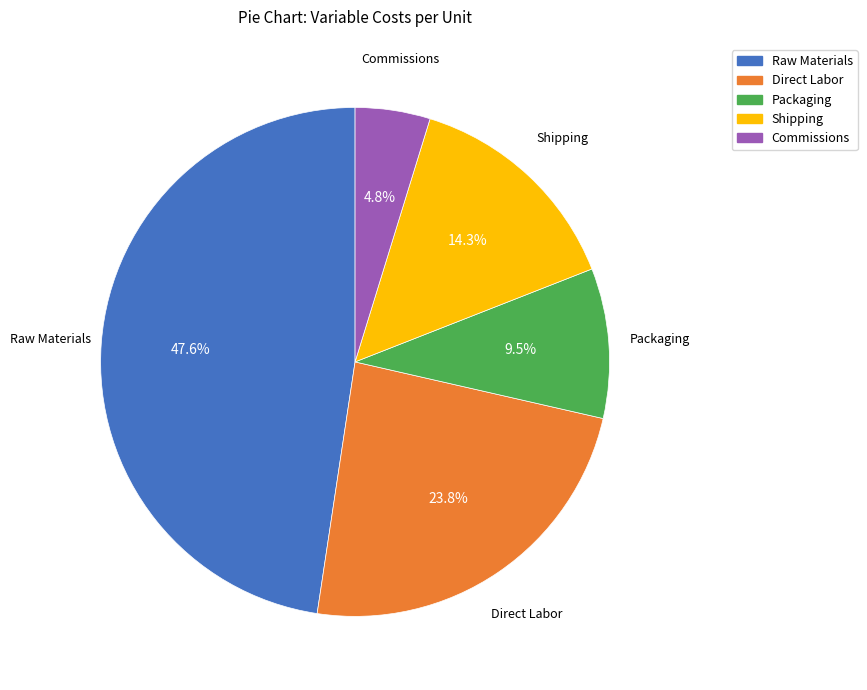

What is the smallest slice in the pie chart?

Commissions